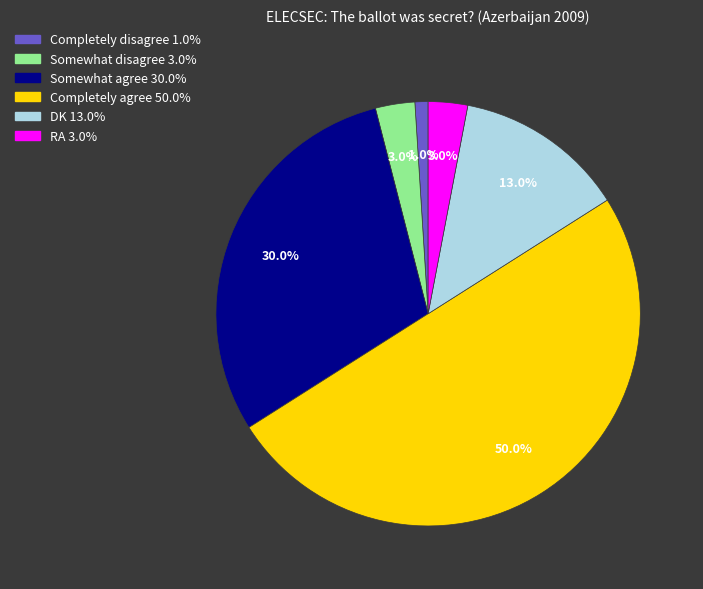

What is the ratio of the value at Somewhat agree to the value at Completely disagree?

30.0